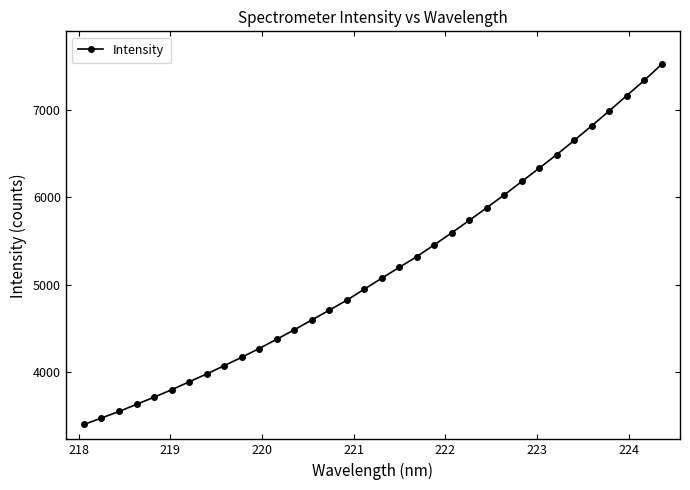

What is the sum of all values?

175603.8